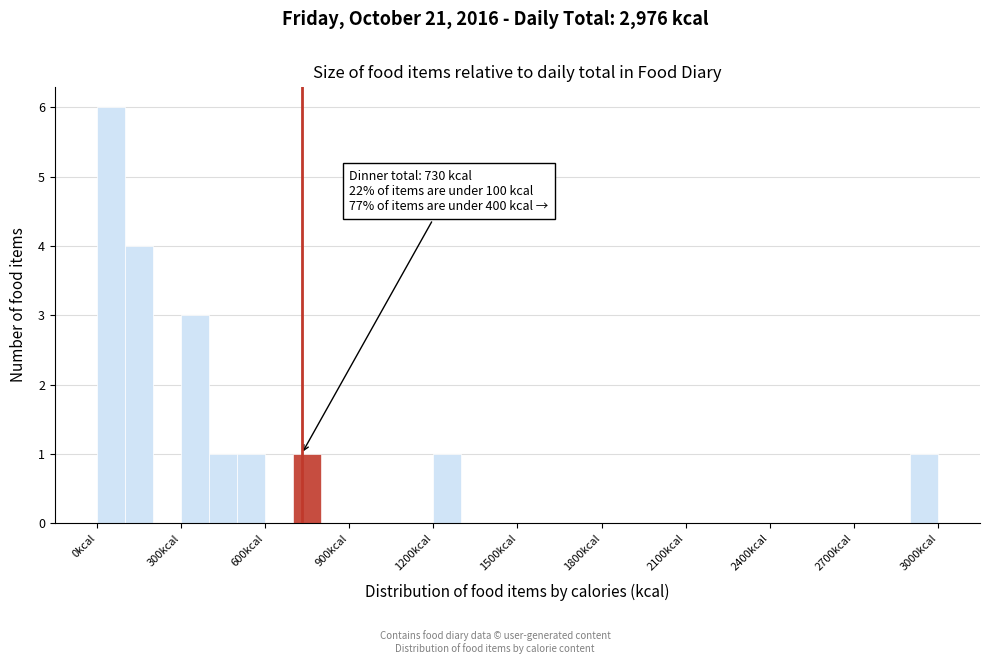

Around what value on the x-axis is the tallest bar? Give the approximate position of its centre, as read against the axis.

50